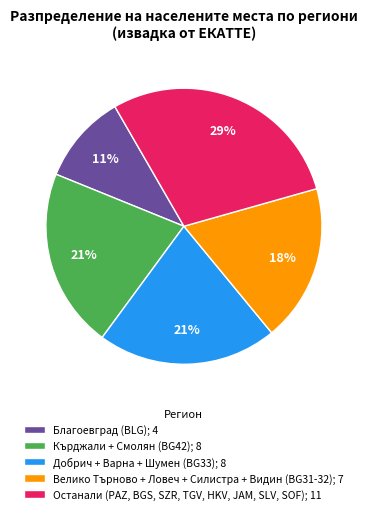

To the nearest percent, what is the difference between the largest and smallest slice percentages?

18%